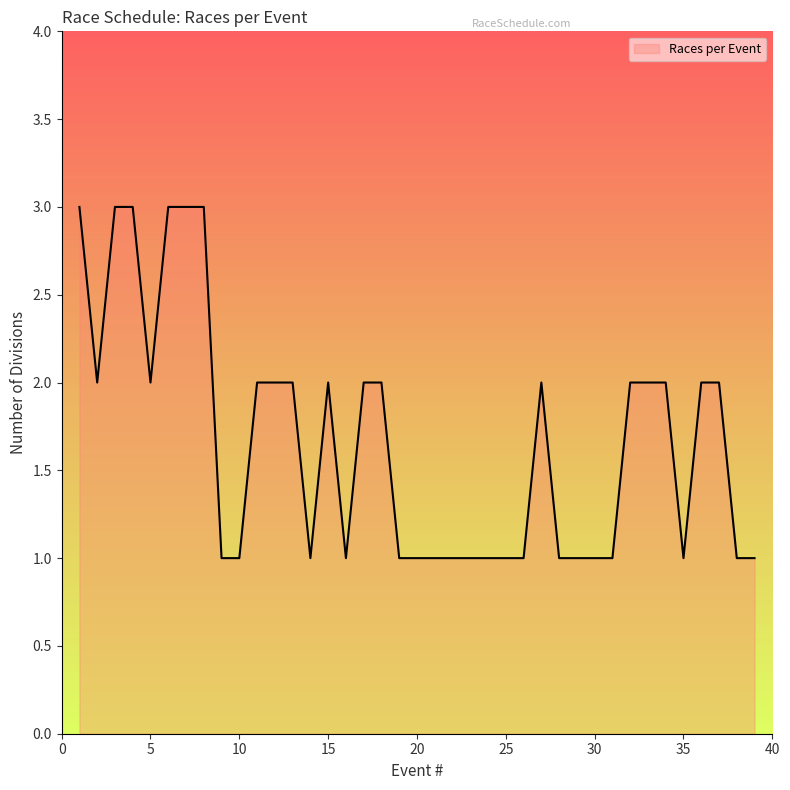

What is the greatest value displayed?

3